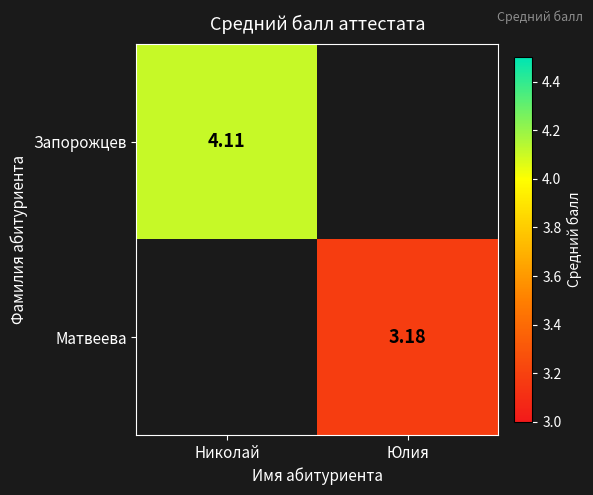

What is the sum of the Запорожцев values at Николай and Юлия?

4.1